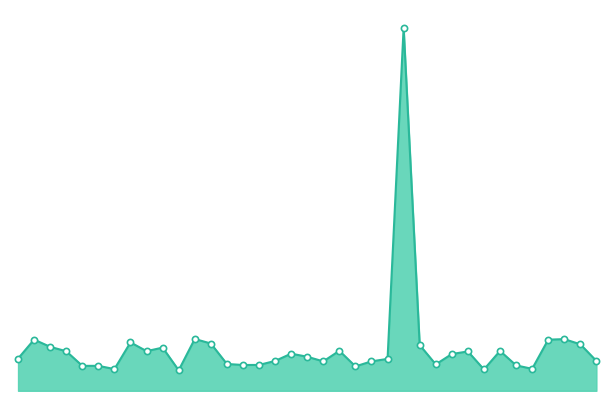

Which series has the widest spread of Y values?

ctrl_line